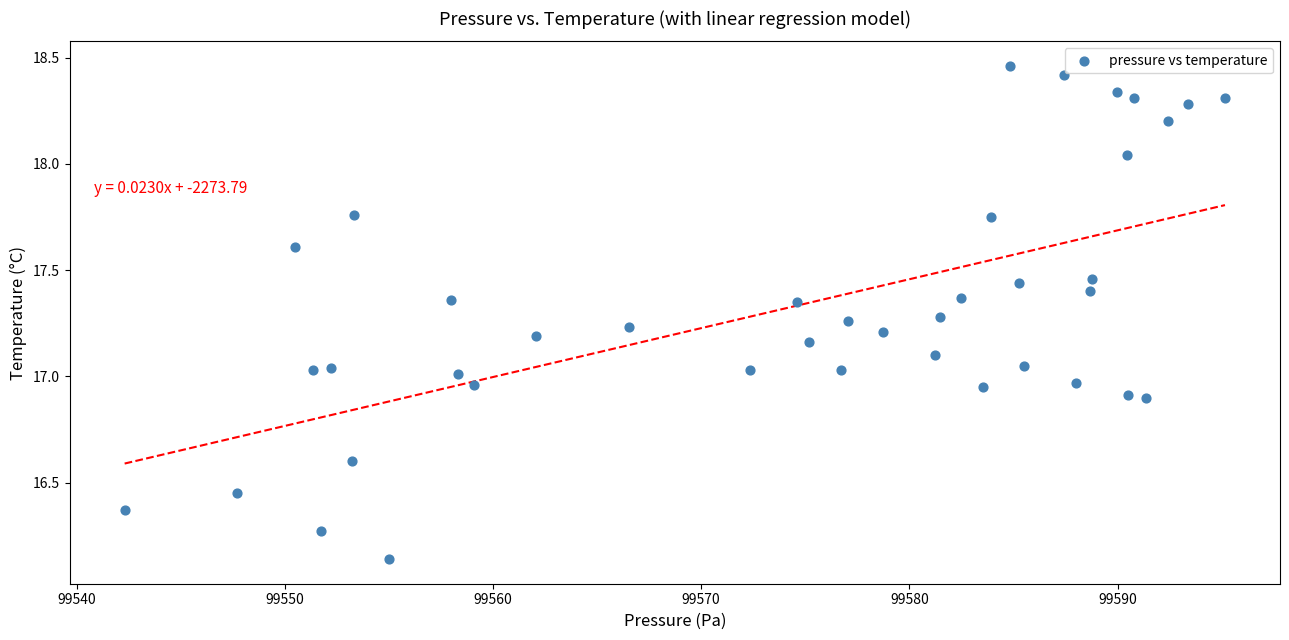

What is the range of X values (max minus min)?

52.9